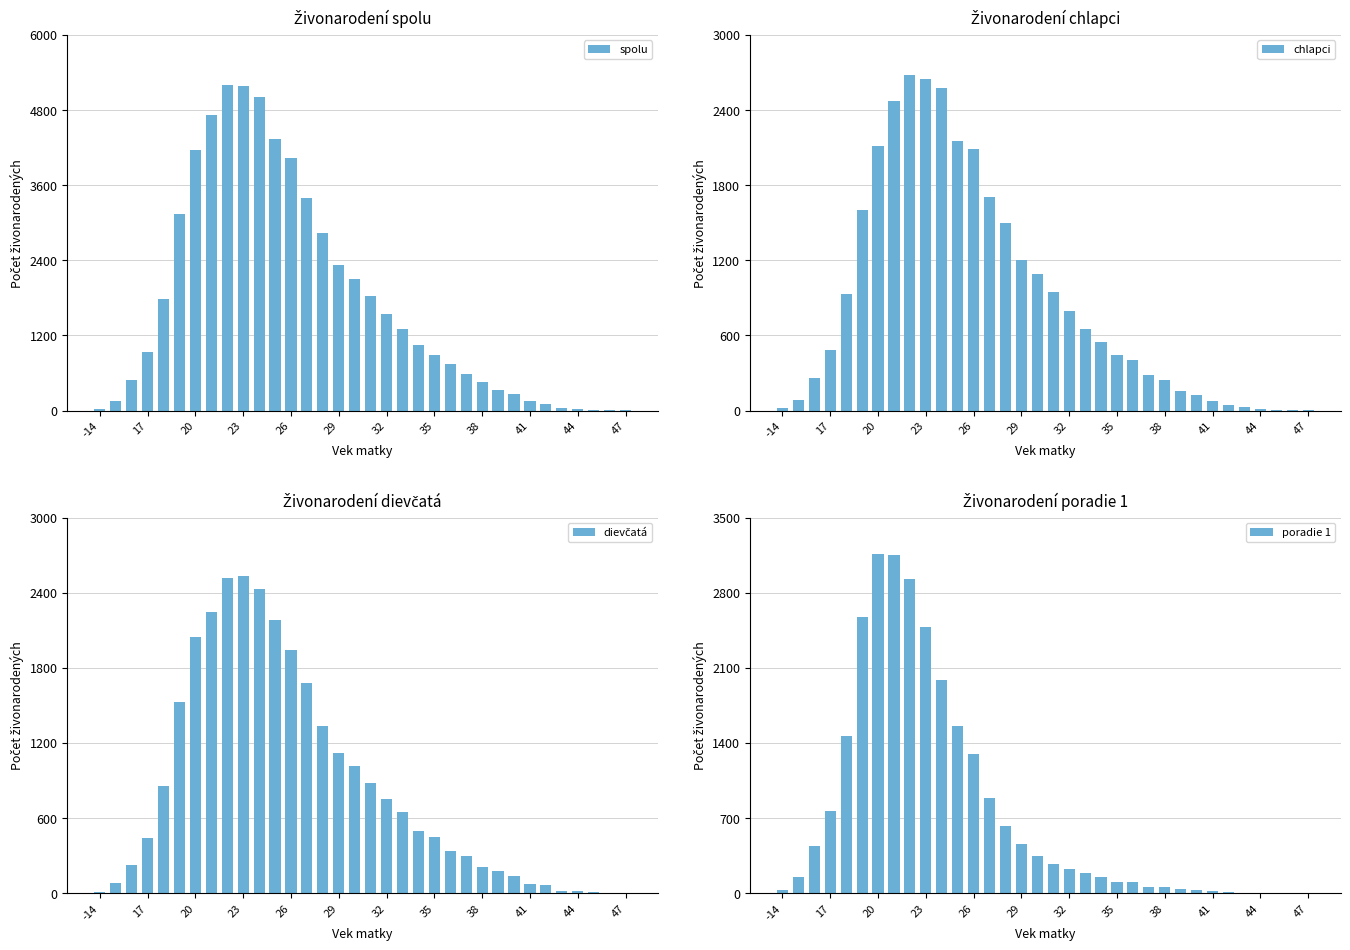

True or false: dievčatá has a value of 333 at 22.

True